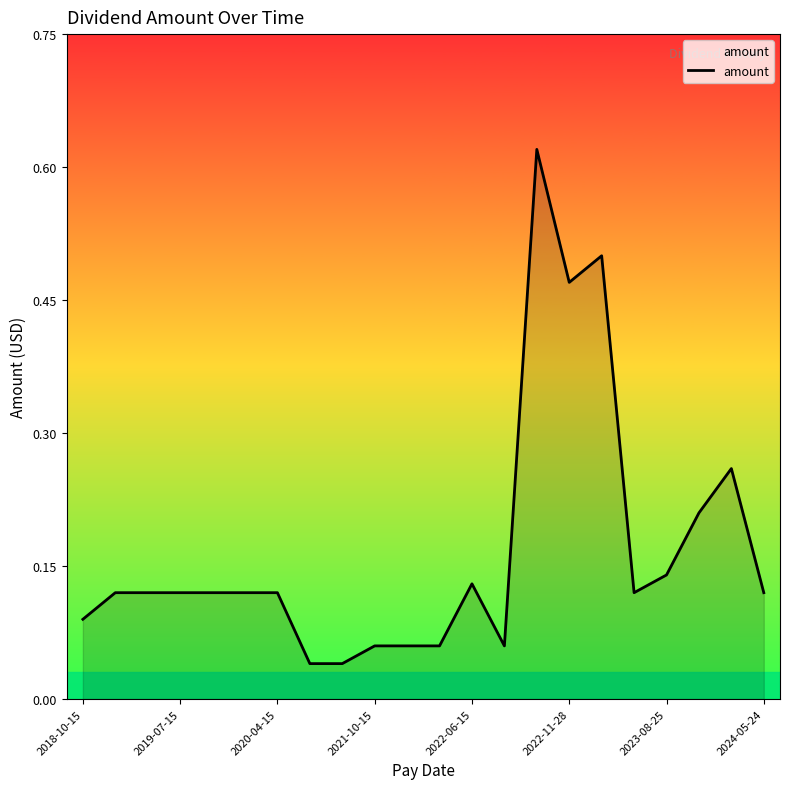

Is it true that the value at 2019-07-15 is 0.2?

False